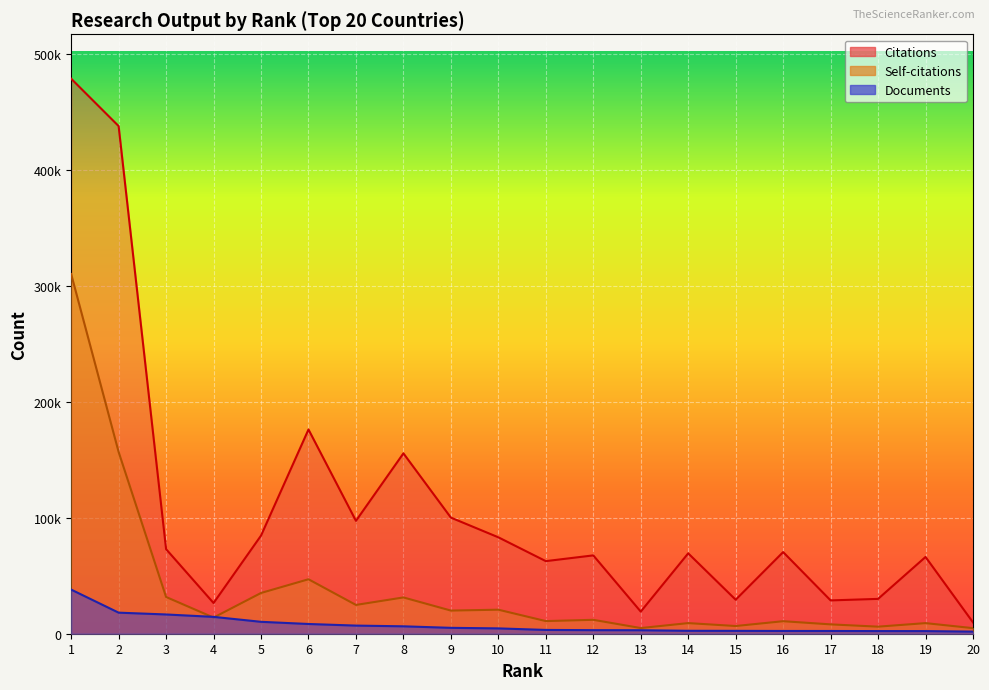

At how many categories does at least one series exceed 230976?

2